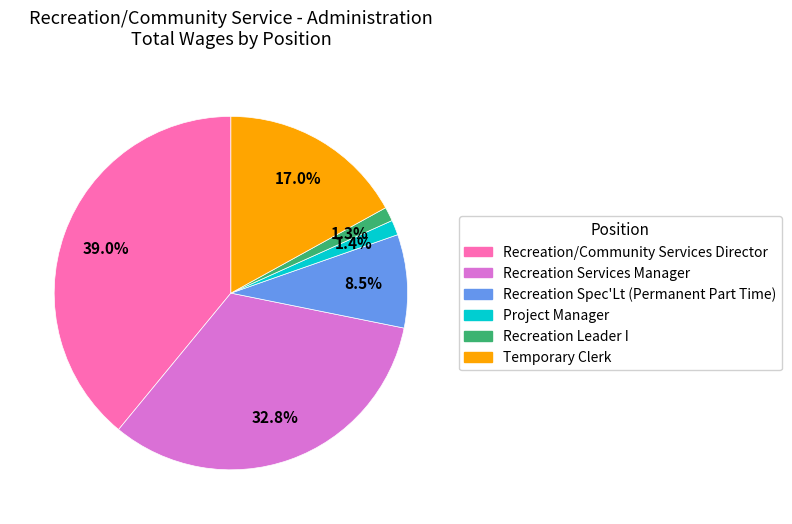

Combined, do Project Manager and Recreation Leader I account for over 50%?

No